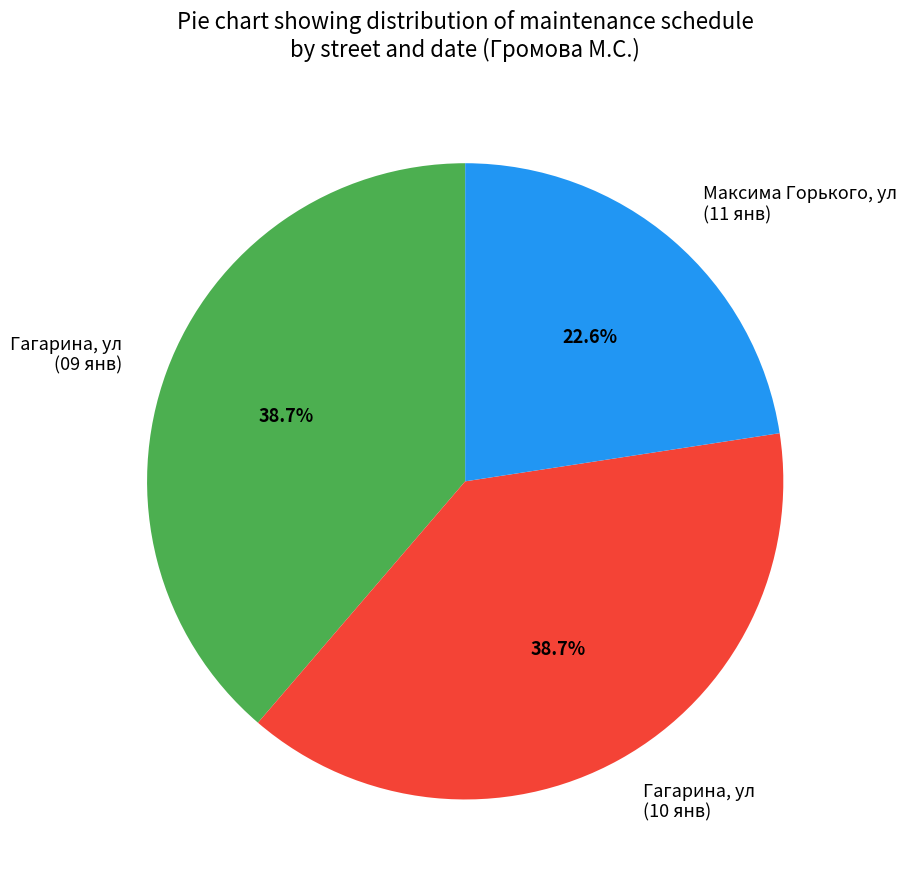

Approximately how many times larger is the value at Гагарина, ул (09 янв) compared to Максима Горького, ул (11 янв)?

1.7